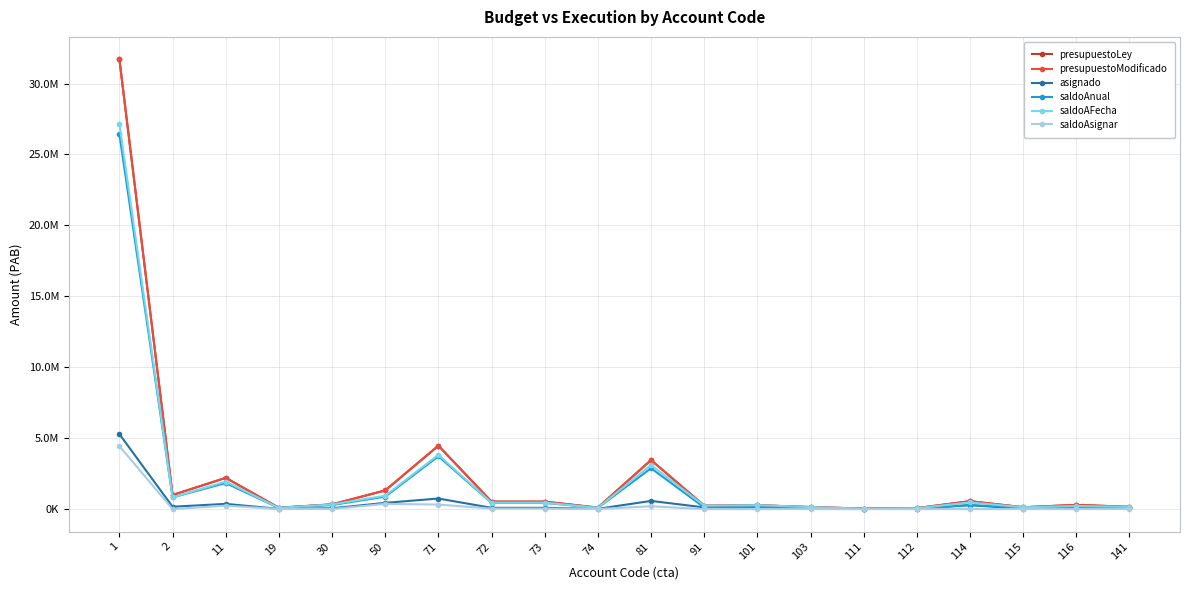

Does the chart have visible grid lines?

Yes